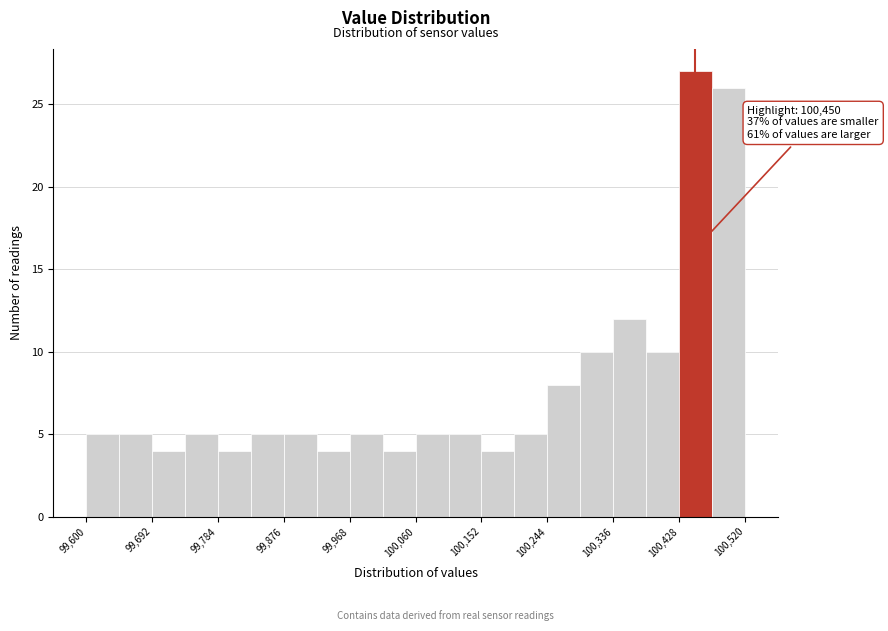

Which range on the x-axis has the tallest bar?

100428 to 100474